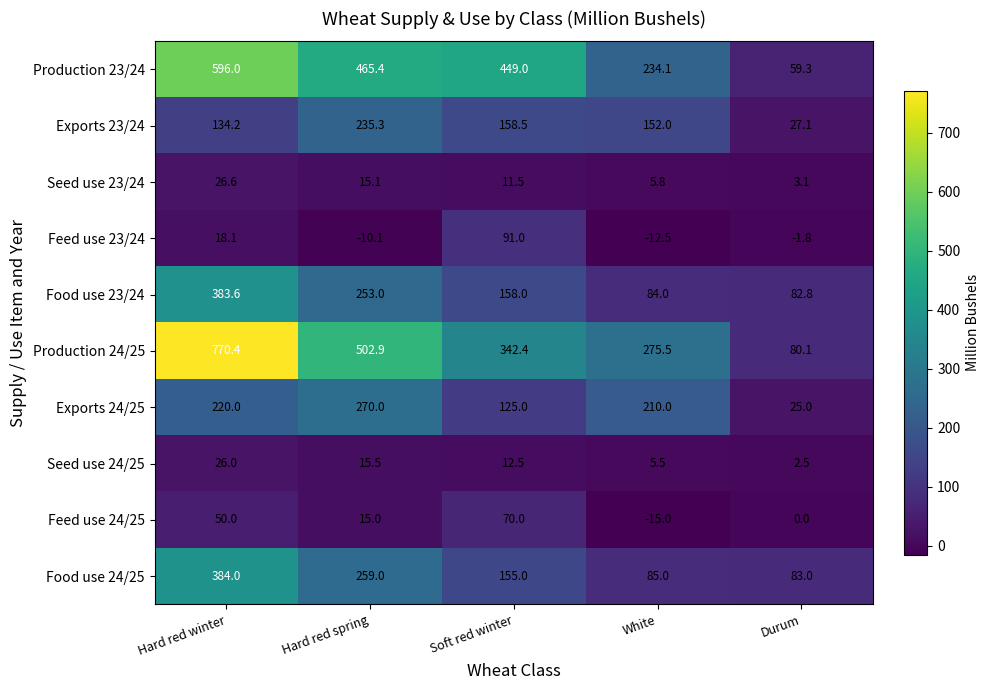

Which series has the largest total across all categories?

Production 24/25